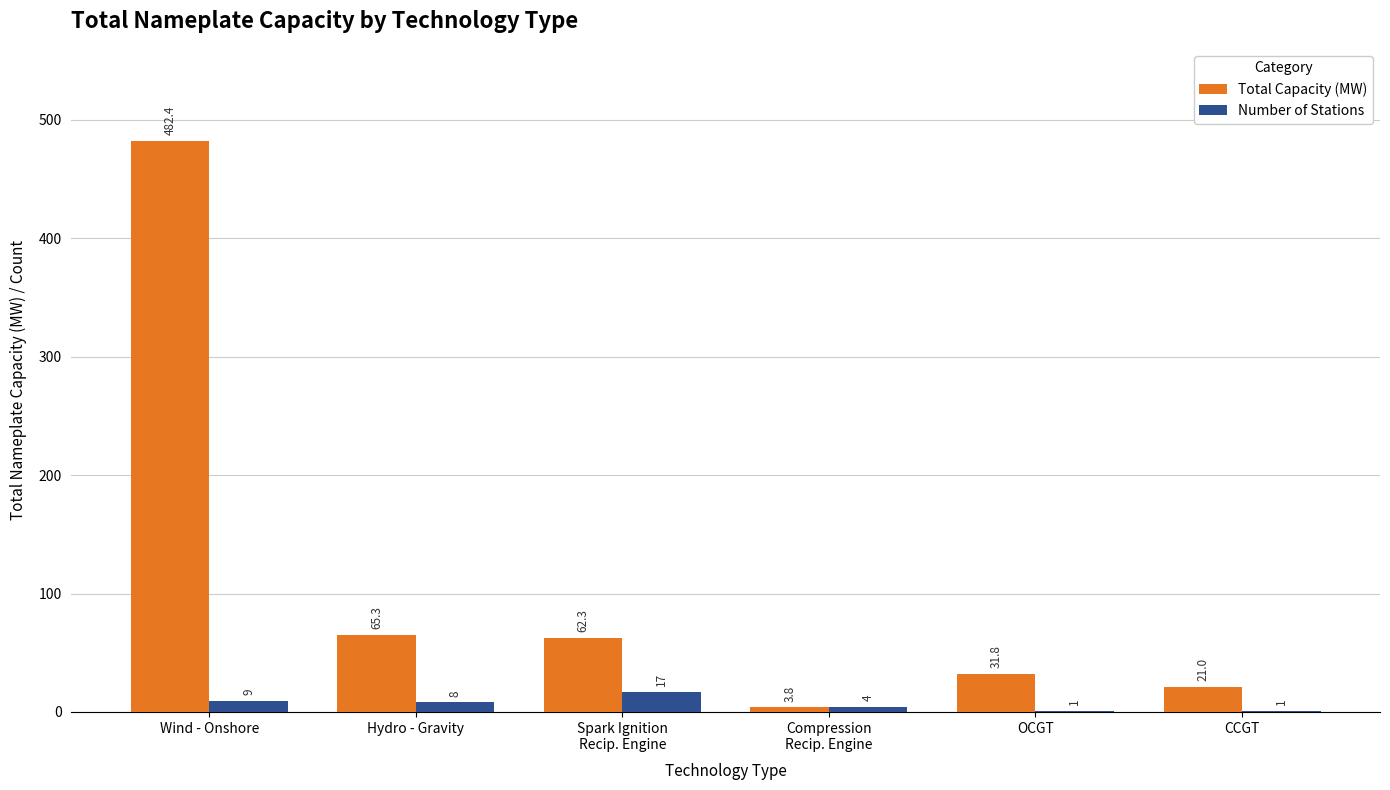

At which category does the chart reach its peak across all series?

Wind - Onshore